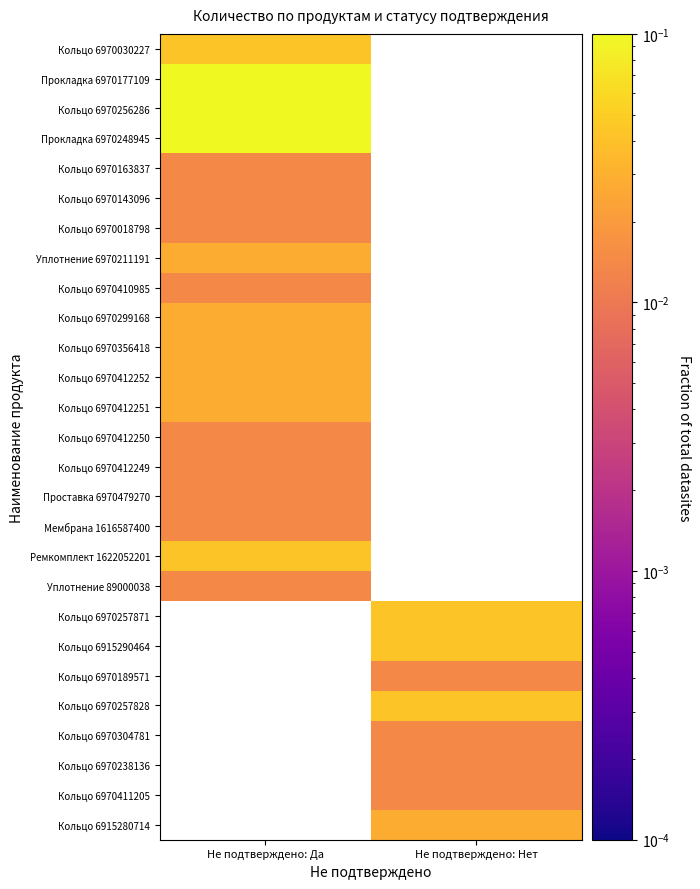

Which has a higher value, Не подтверждено: Нет or Не подтверждено: Да?

Не подтверждено: Да